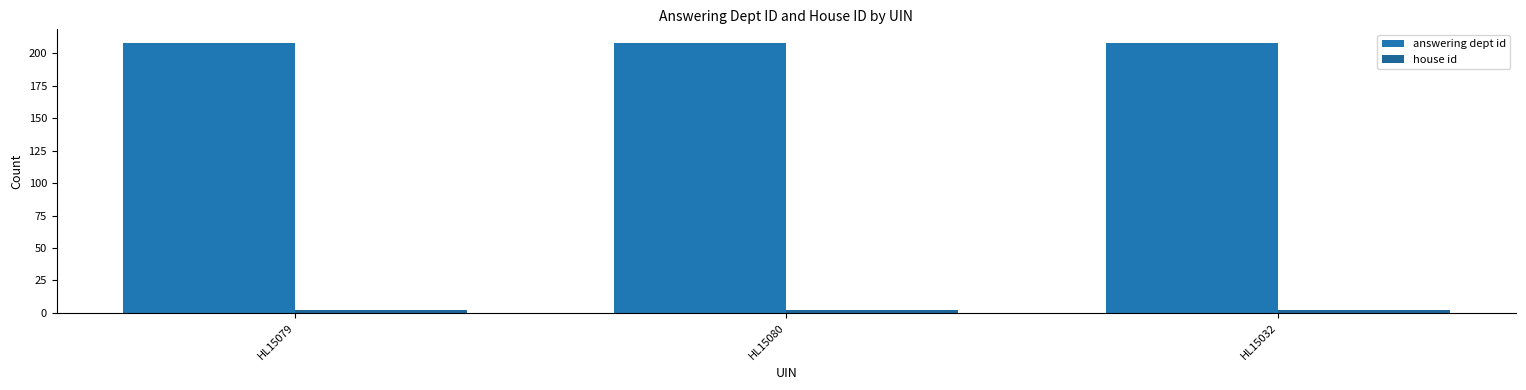

Reading right to left, what are all the values shown in this chart?

answering dept id: HL15032=208	HL15080=208	HL15079=208
house id: HL15032=2	HL15080=2	HL15079=2